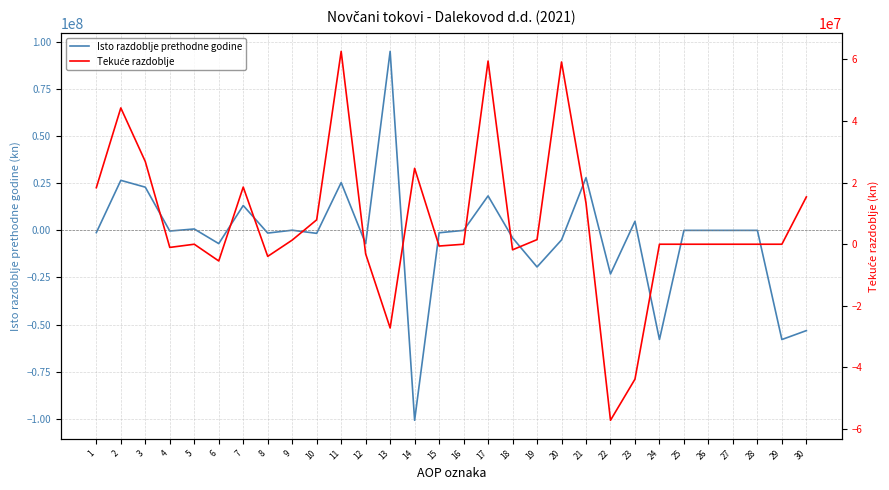

Reading left to right, what are all the values shown in this chart?

Isto razdoblje prethodne godine: -1191749	26563676	22942088	-348000	738000	-7032000	13200000	-1438000	86000	-1584412	25371927	-7067000	95046000	-100838000	-1275000	0	18304927	-3951000	-19433000	-5079073	27980000	-23160000	4820000	-57960000	0	0	0	0	-57960000	-53220073
Tekuće razdoblje: 18352352	44236134	26829565	-1036000	0	-5430000	18551000	-3945000	1343000	7923569	62588486	-3132000	-27176000	24629000	-585000	0	59456486	-1810000	1496000	59142486	13348000	-57134000	-43786000	0	0	0	0	0	0	15356486